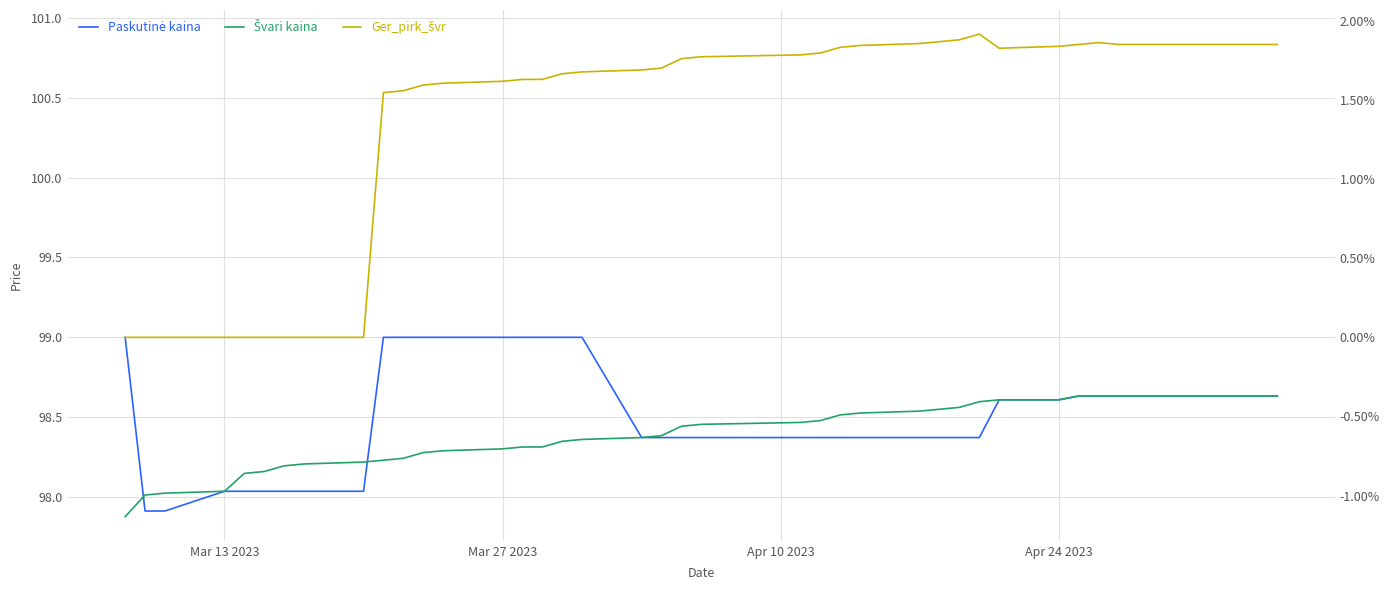

Which series has the widest spread of values?

Ger_pirk_švr